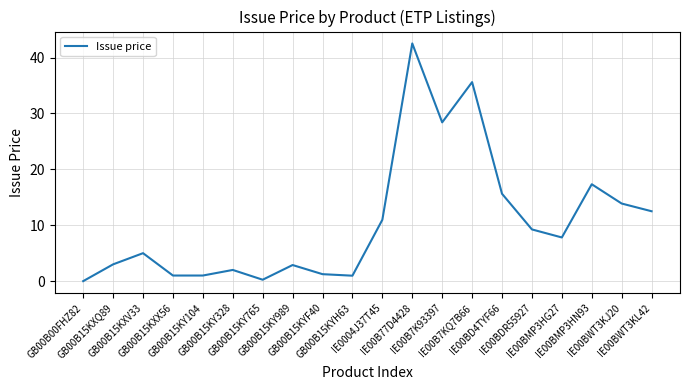

Approximately how many times larger is the value at IE00BDR55927 compared to IE00B7K93397?

0.3